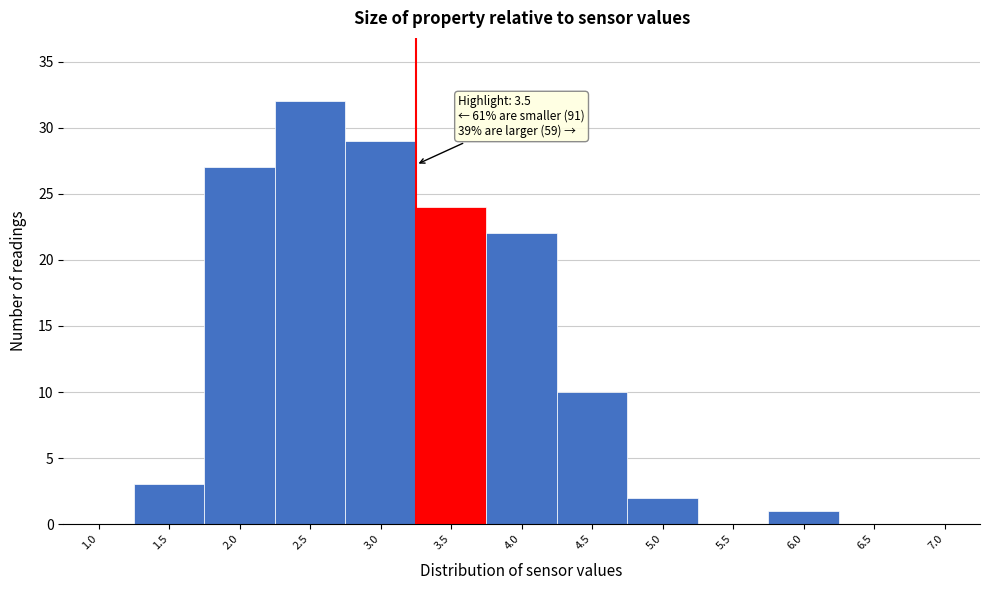

Reading left to right, list all the values displayed in this chart.

1.0=0	1.5=3	2.0=27	2.5=32	3.0=29	3.5=24	4.0=22	4.5=10	5.0=2	5.5=0	6.0=1	6.5=0	7.0=0